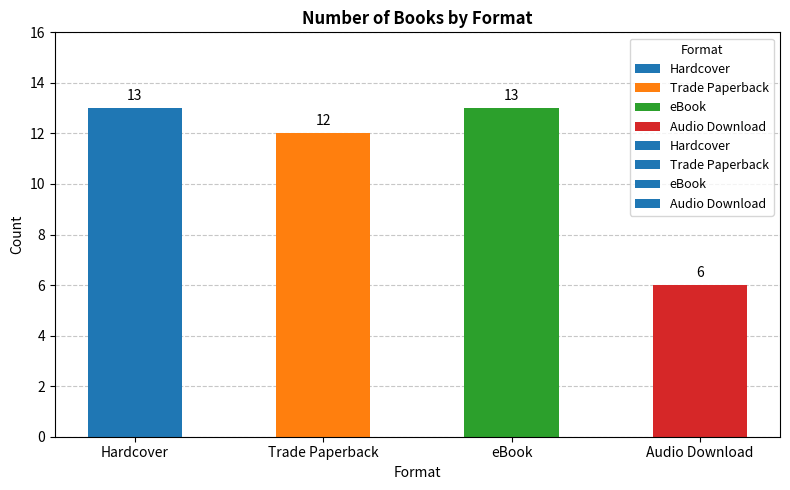

What is the change in value from Hardcover to Trade Paperback?

-1